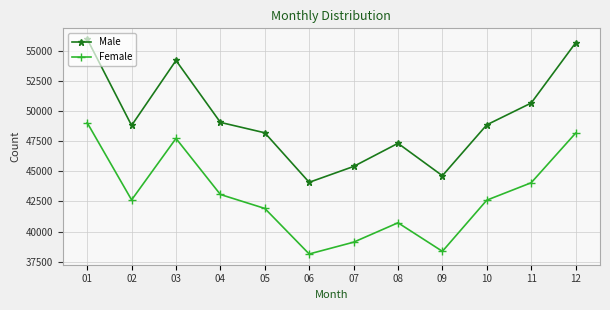

How many interior local peaks does the Male series have?

2